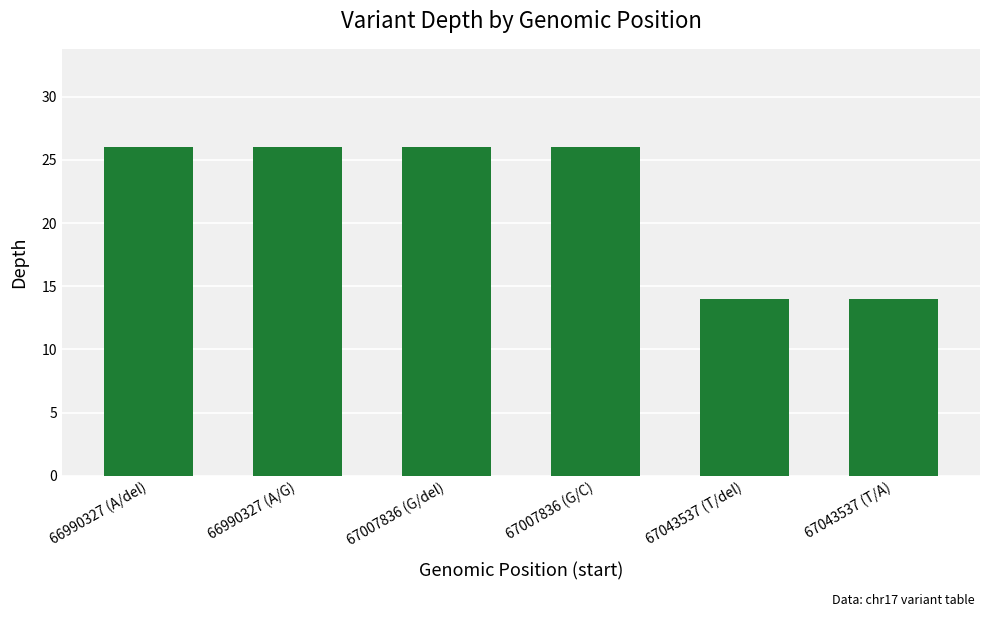

Count the number of categories in the chart.

6